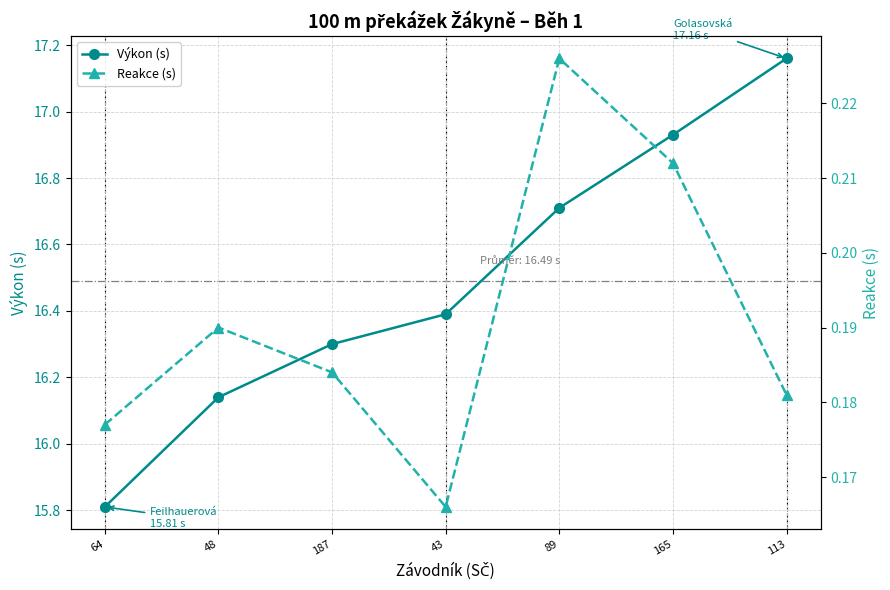

What is the smallest value displayed?

0.2